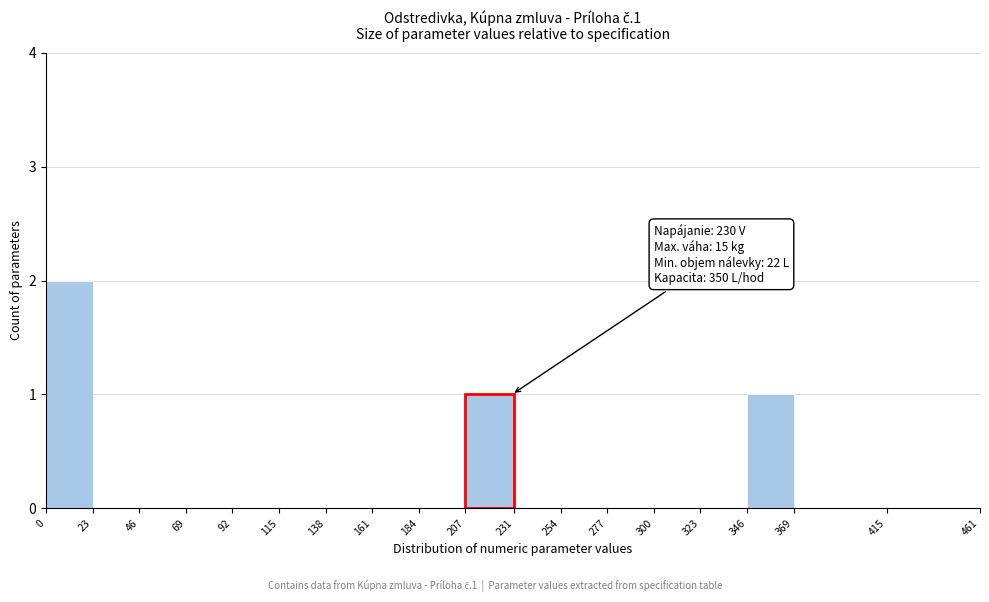

Which range on the x-axis has the tallest bar?

0 to 23